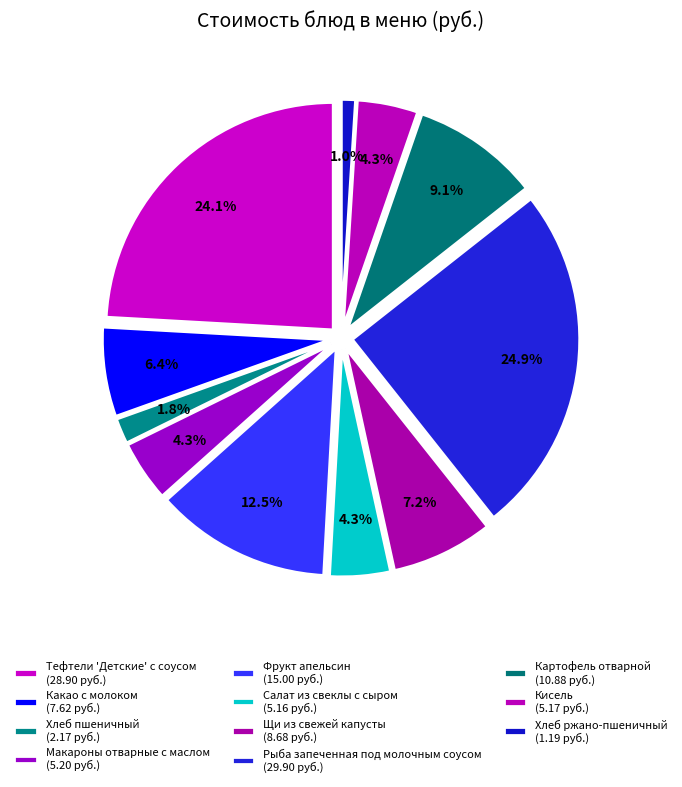

What portion of the pie excludes Салат из свеклы с сыром?

95.7%